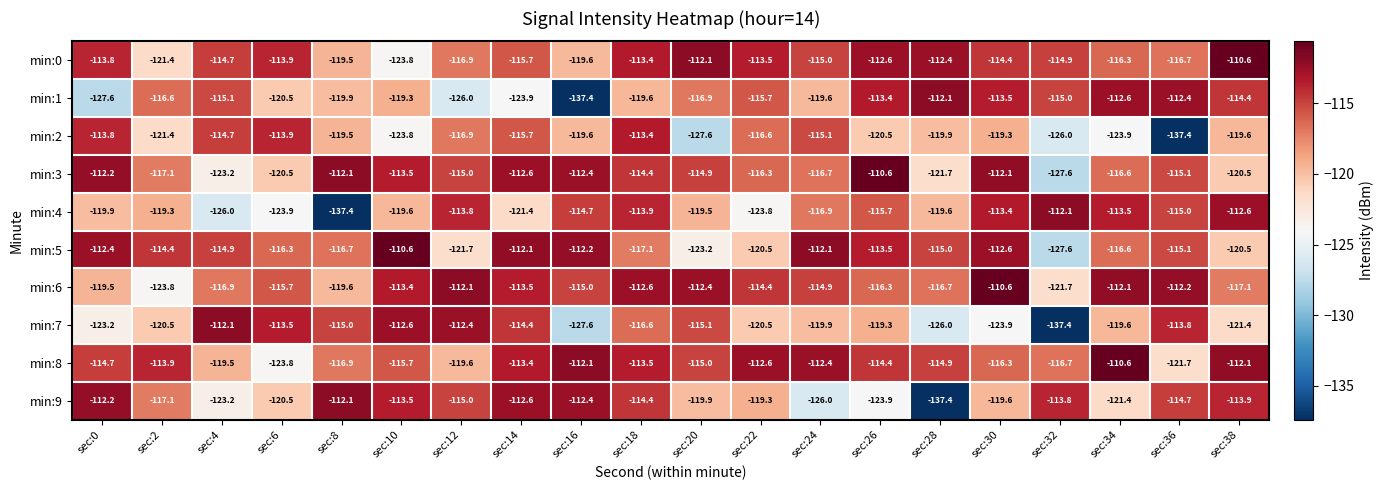

The value of min:9 at sec:22 is -25.5. True or false?

False